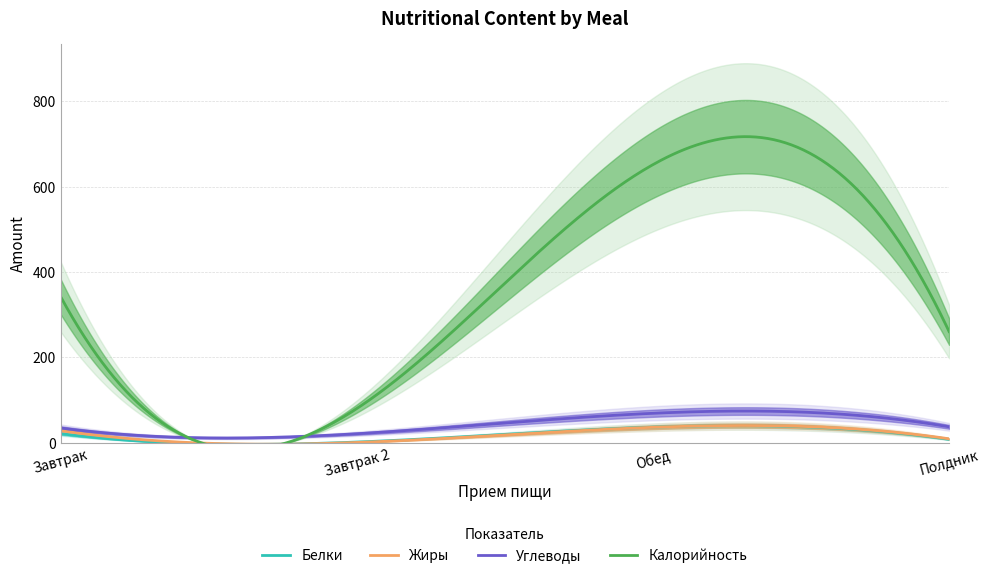

At which category does Углеводы reach its first local peak?

Обед